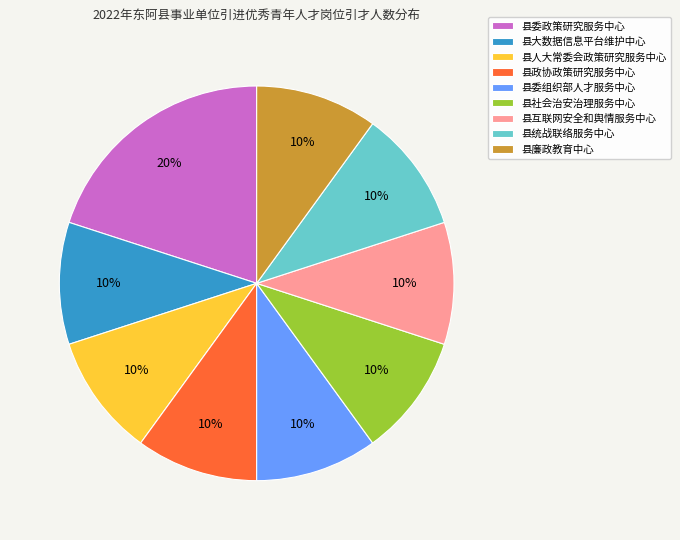

The 县大数据信息平台维护中心 slice represents 10% of the pie. True or false?

True